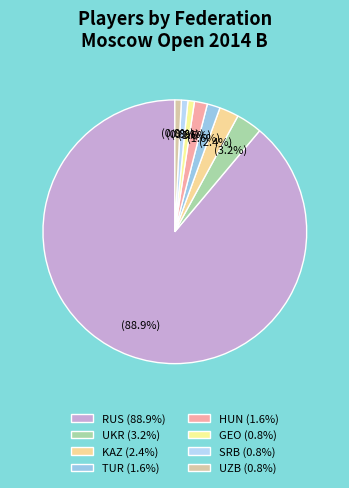

Which slice is the largest?

RUS (88.9%)